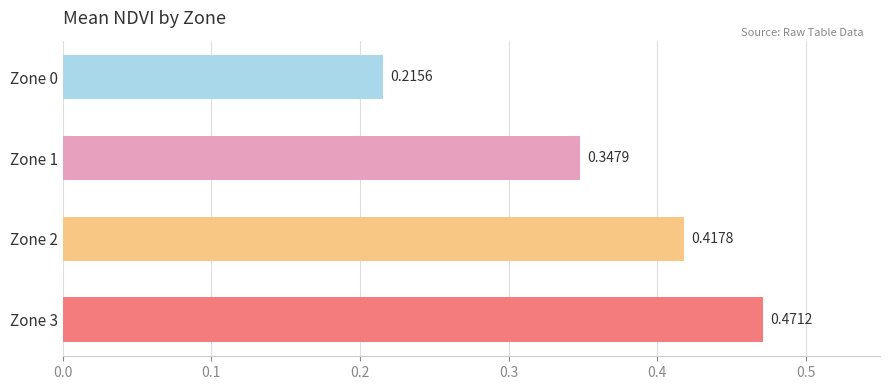

Which has a higher value, Zone 3 or Zone 1?

Zone 3